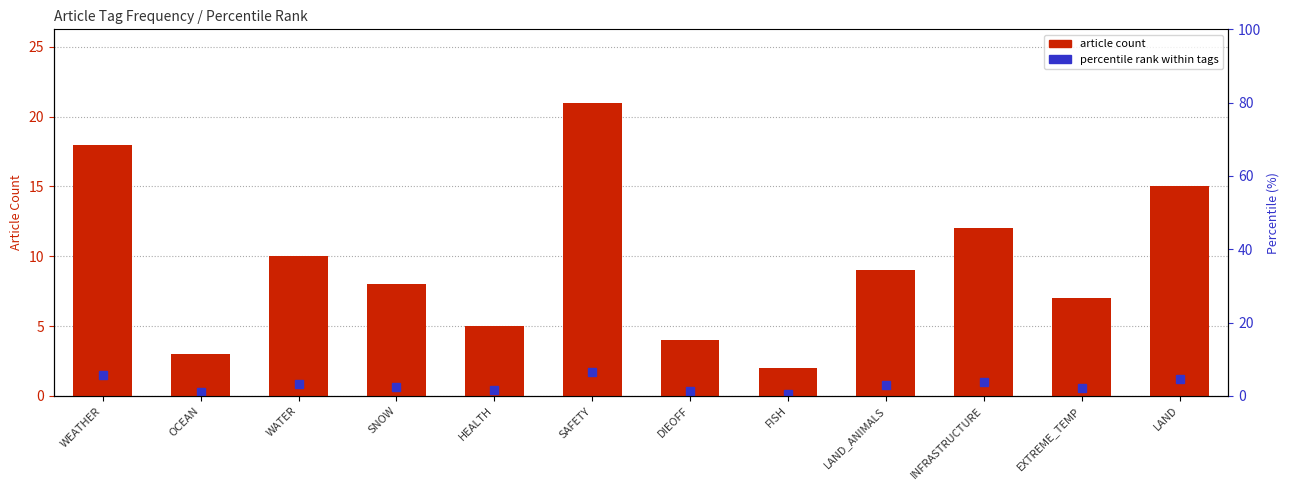

Reading left to right, extract all data points from this chart.

WEATHER=18	OCEAN=3	WATER=10	SNOW=8	HEALTH=5	SAFETY=21	DIEOFF=4	FISH=2	LAND_ANIMALS=9	INFRASTRUCTURE=12	EXTREME_TEMP=7	LAND=15